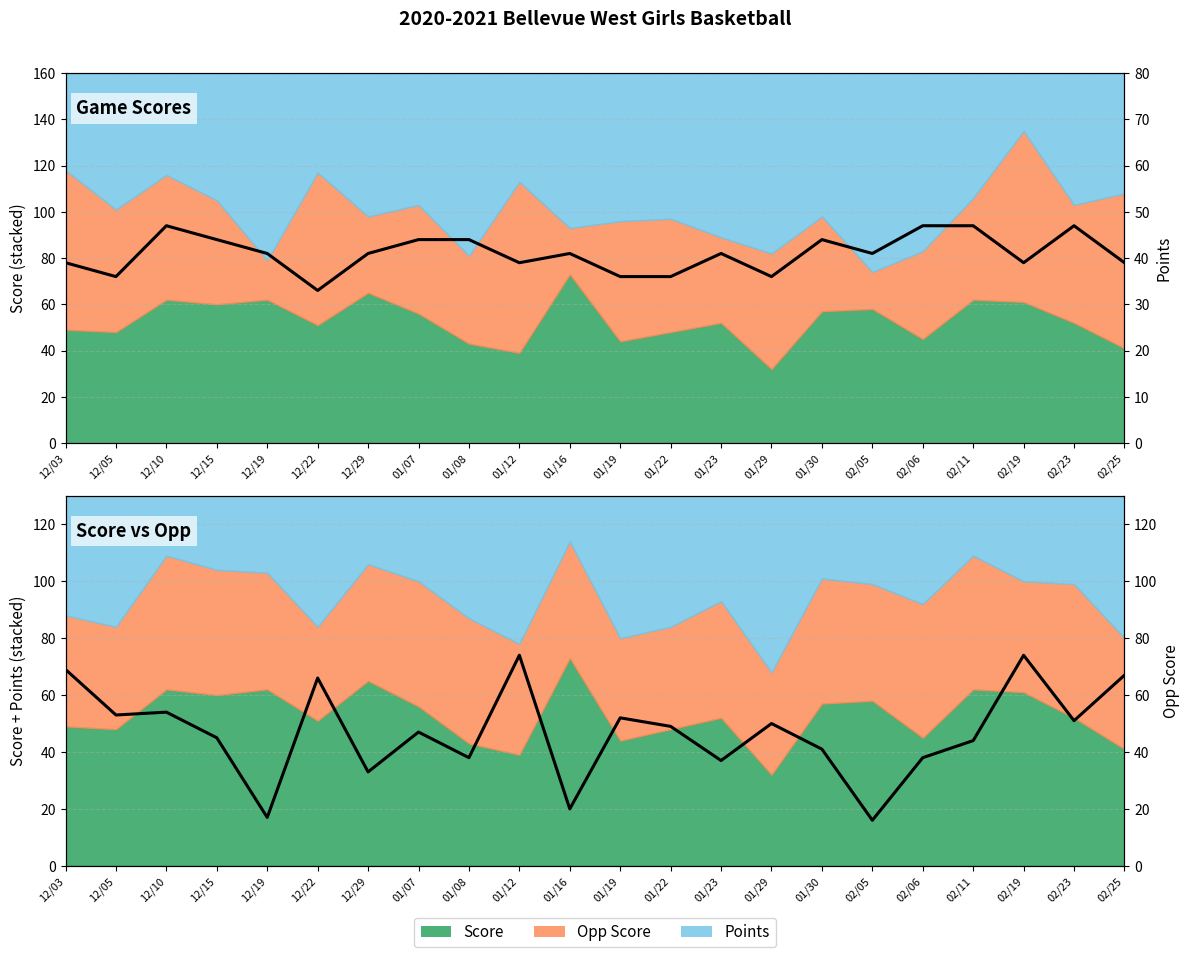

Which series changed the most between 12/03 and 12/05?

Opp Score